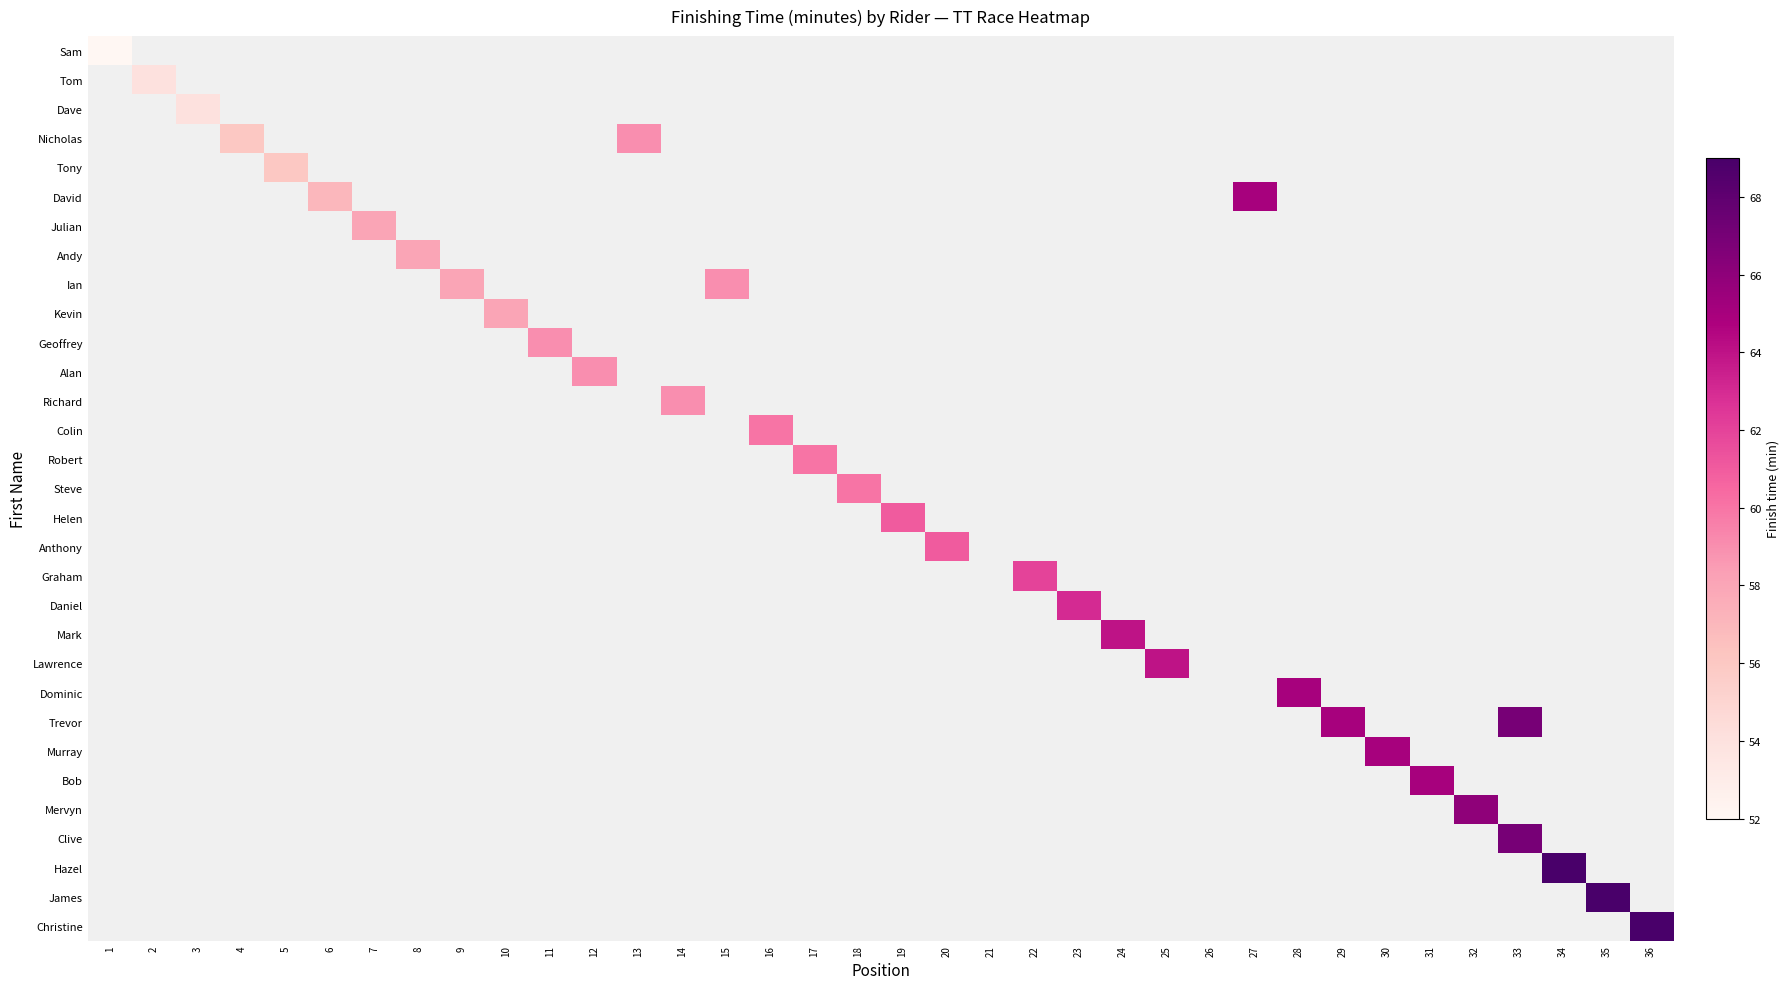

What is the minimum value shown in the chart?

52.0